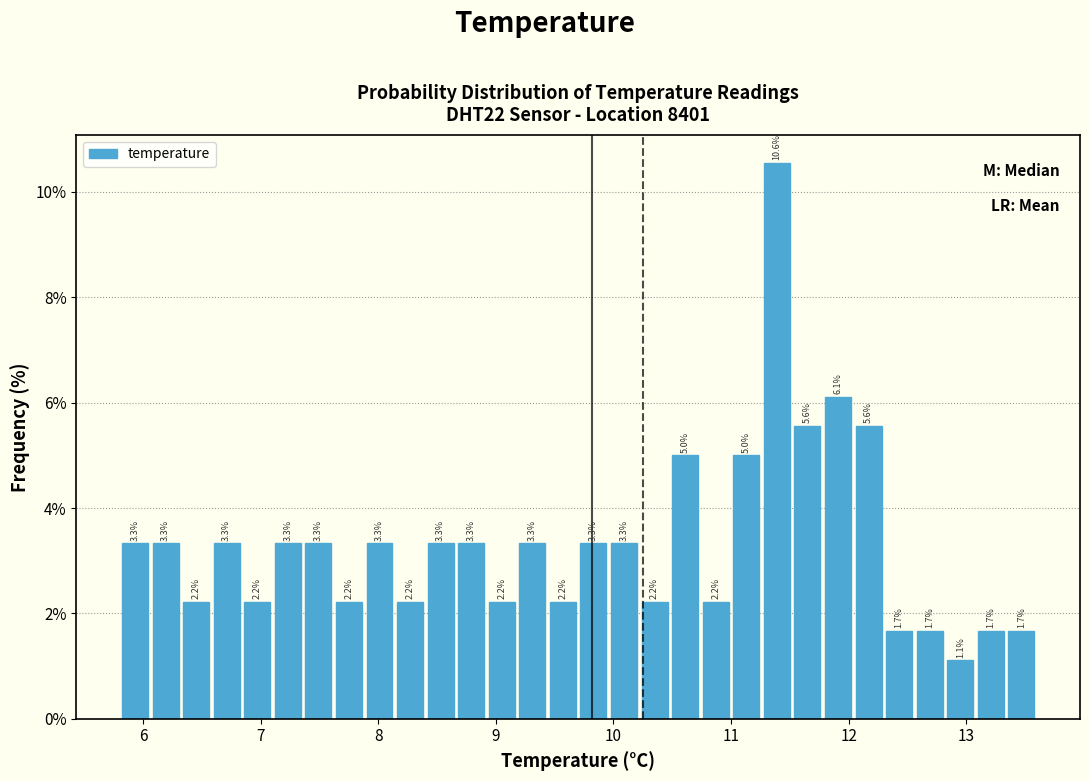

Around what value on the x-axis is the tallest bar? Give the approximate position of its centre, as read against the axis.

11.4